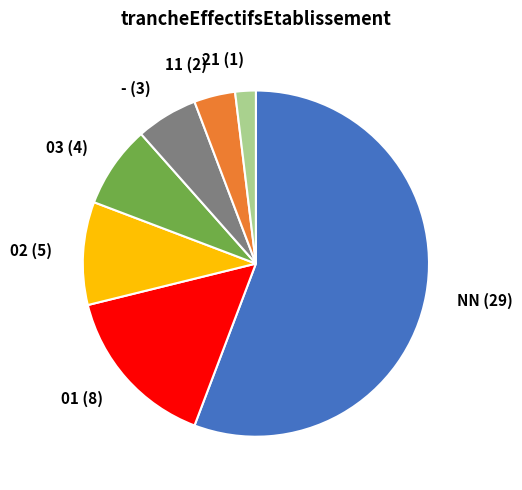

Which slice represents more than half of the pie?

NN (29)